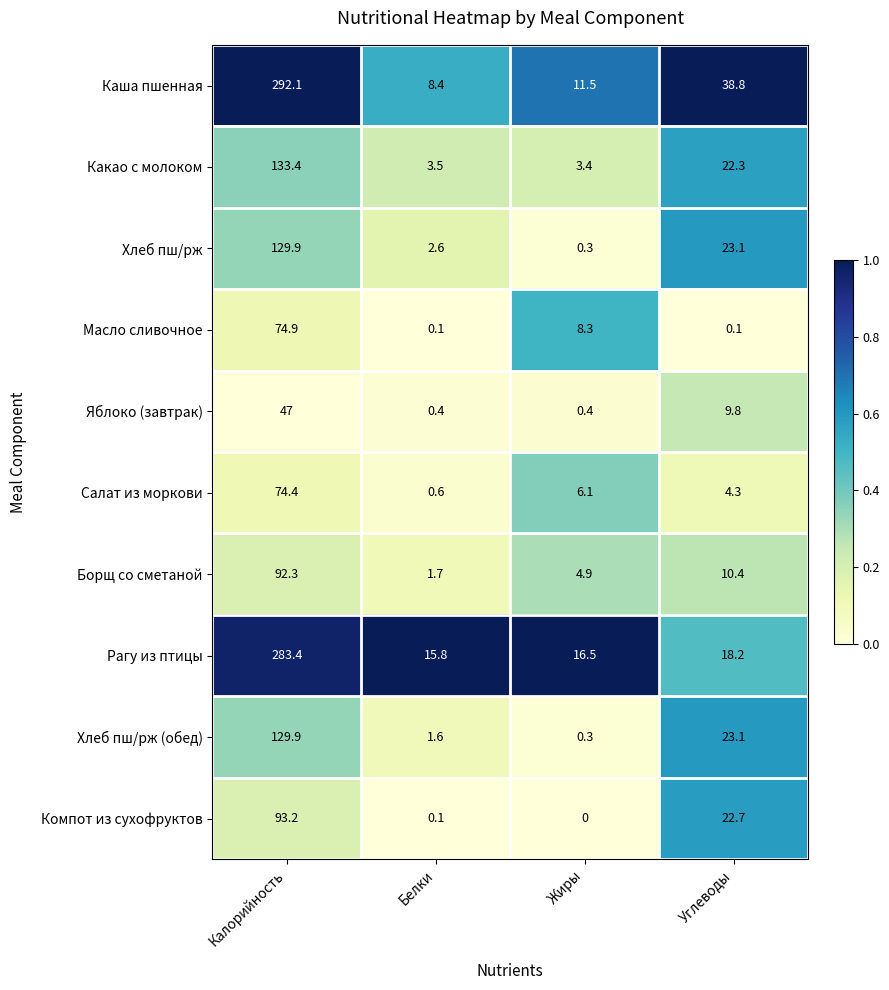

What is the spread (max minus min) of values at Углеводы?

38.7